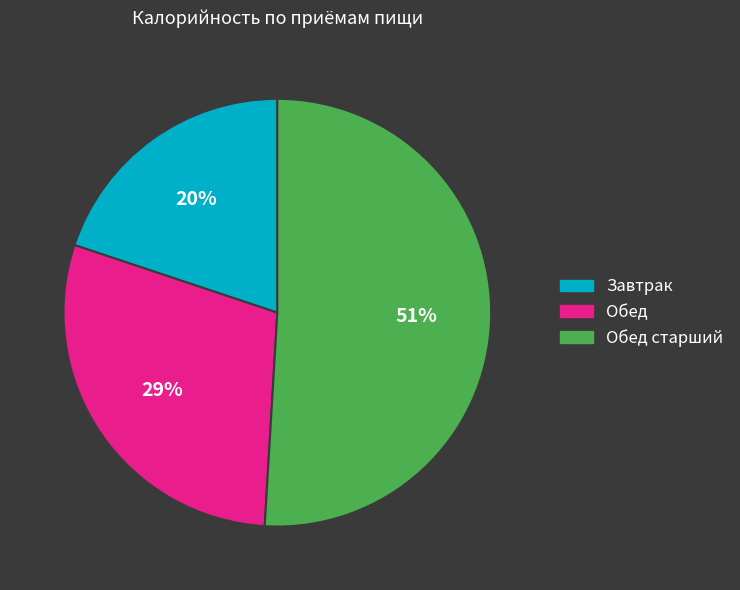

To the nearest percent, what is the difference between the largest and smallest slice percentages?

31%